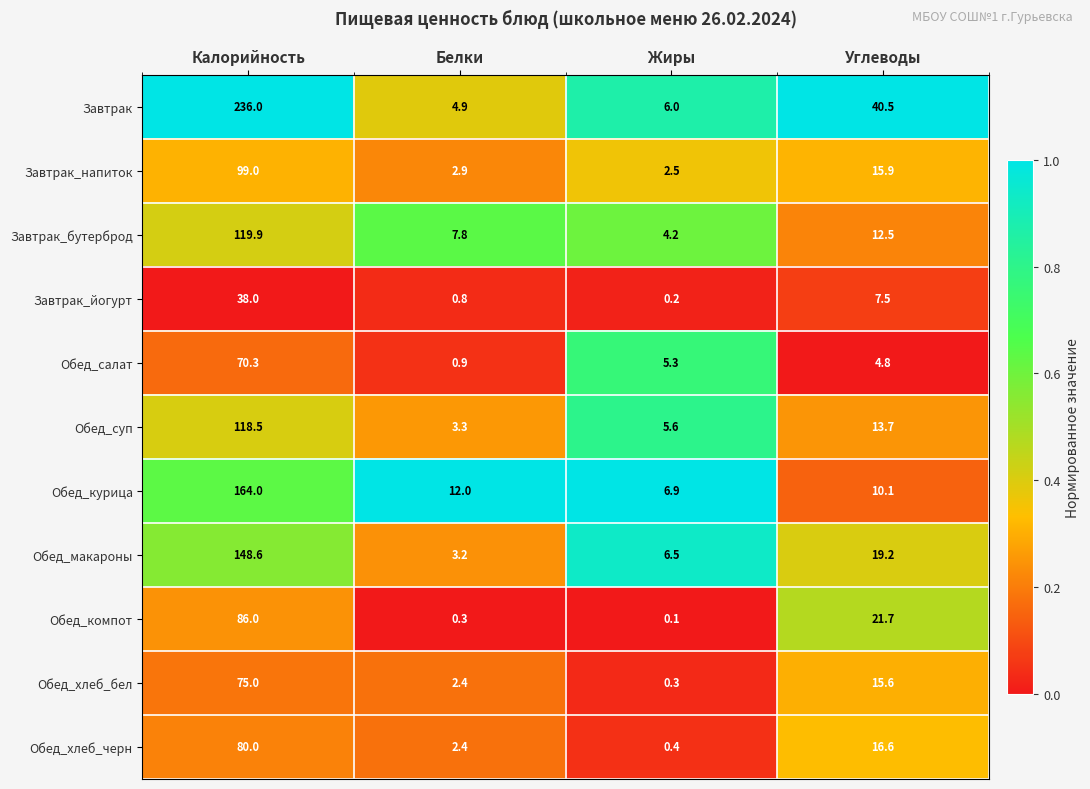

What is the minimum value for Обед_курица?

6.9